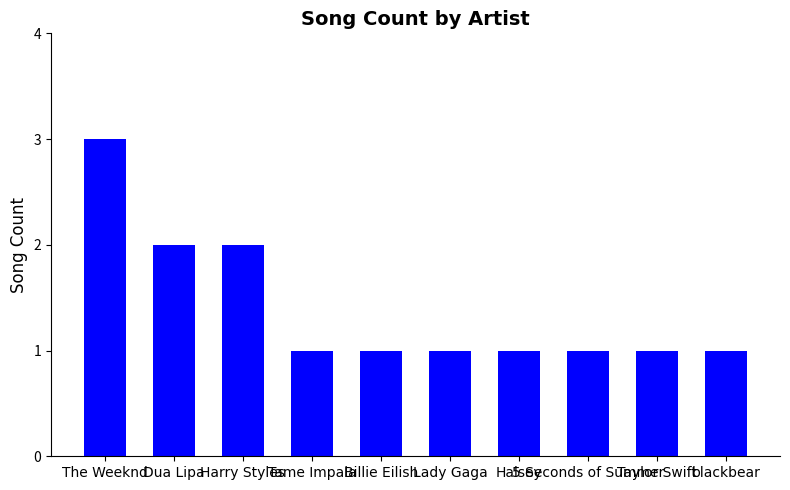

What is the label of the 5th bar from the left?

Billie Eilish